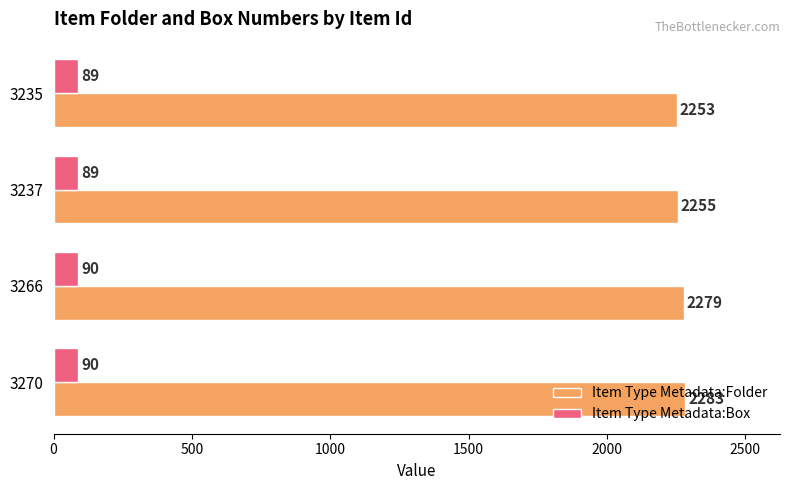

What is the maximum value shown in the chart?

2283